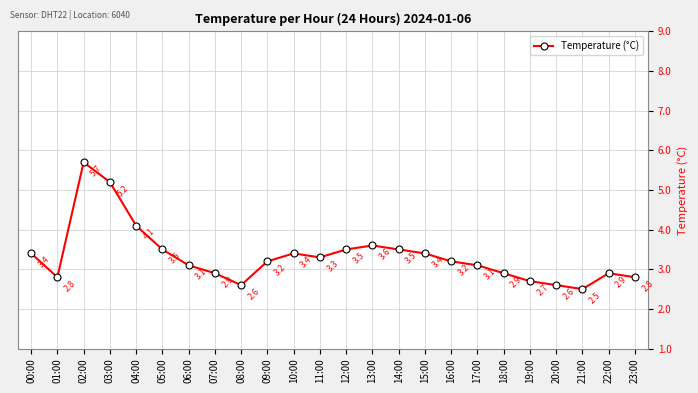

The value at 22:00 is 5.0. True or false?

False